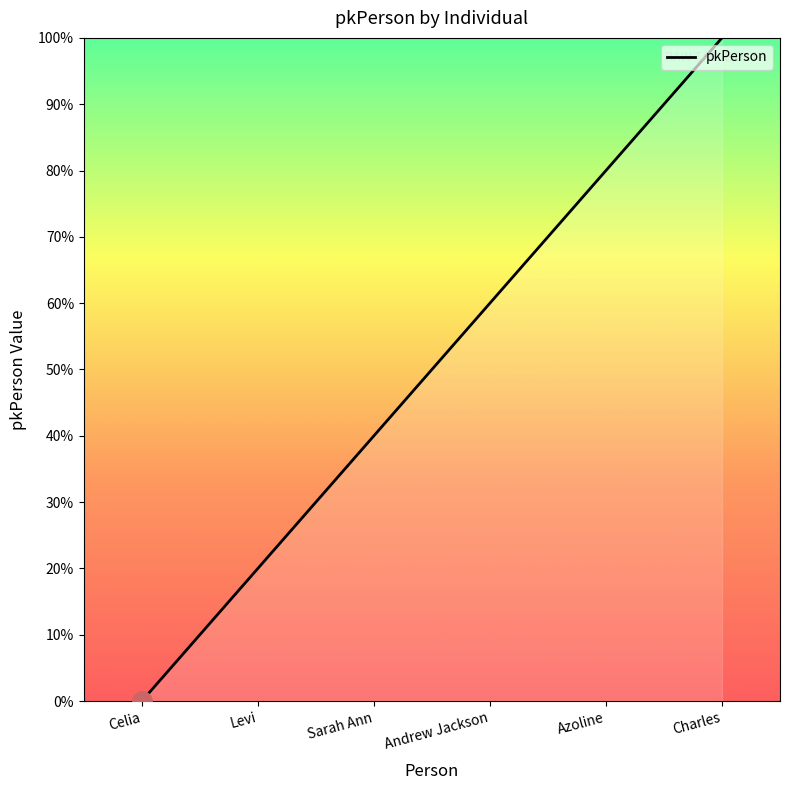

What position from the right is Azoline?

2